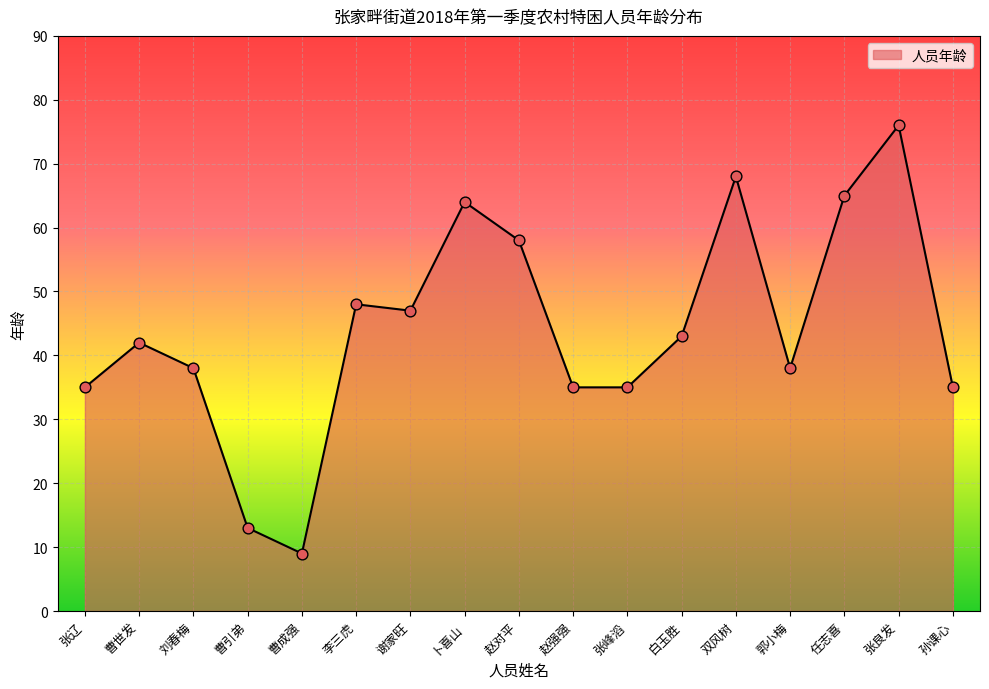

What is the change in value from 刘春梅 to 张峰滔?

-3